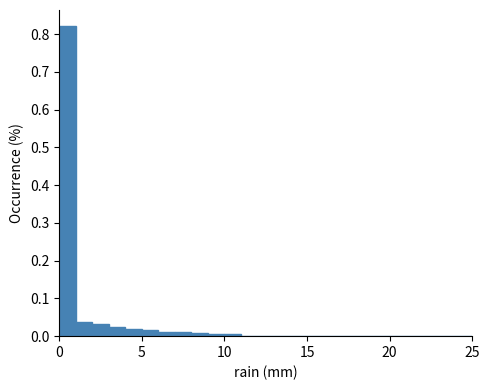

Around what value on the x-axis is the tallest bar? Give the approximate position of its centre, as read against the axis.

0.5